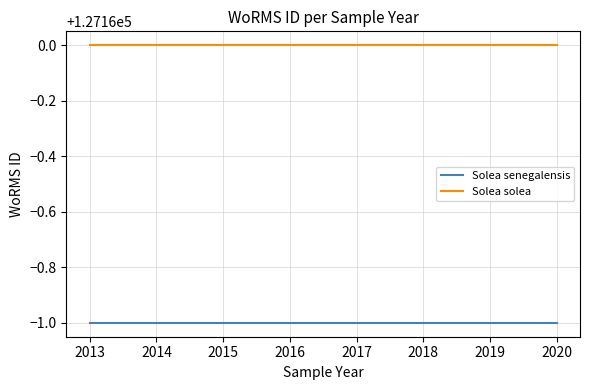

Reading right to left, list all the values displayed in this chart.

Solea senegalensis: 2020=127159	2019=127159	2018=127159	2017=127159	2016=127159	2015=127159	2014=127159	2013=127159
Solea solea: 2020=127160	2019=127160	2018=127160	2017=127160	2016=127160	2015=127160	2014=127160	2013=127160